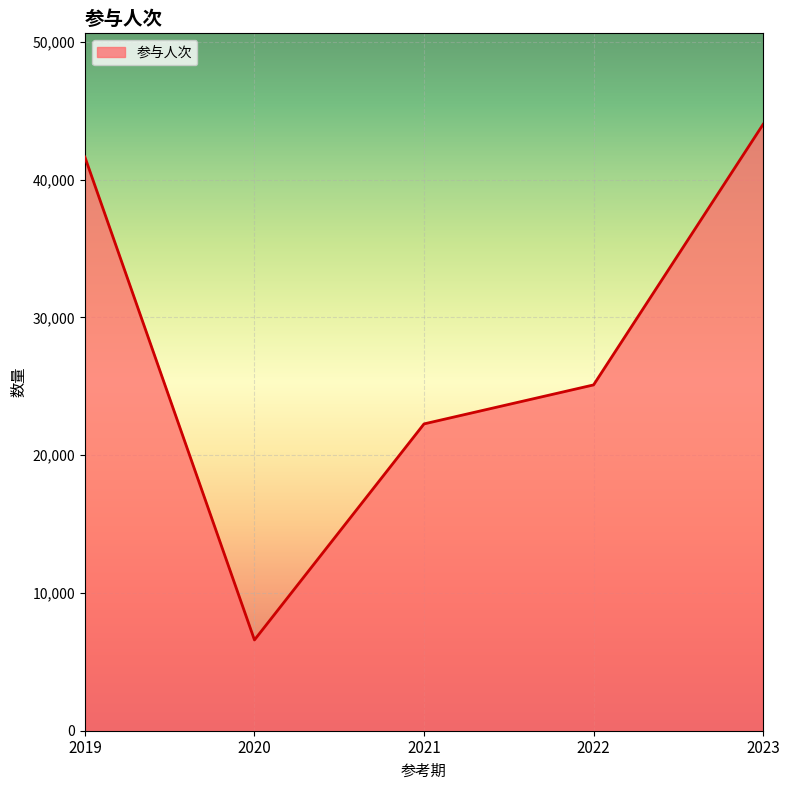

What is the difference between the values at 2022 and 2023?

18916